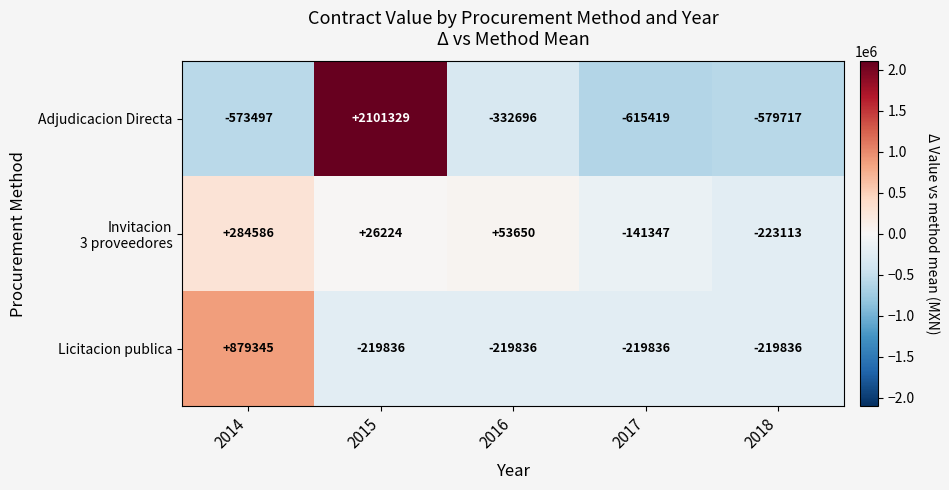

List the labels in order of Adjudicacion Directa value, smallest first.

2017, 2018, 2014, 2016, 2015